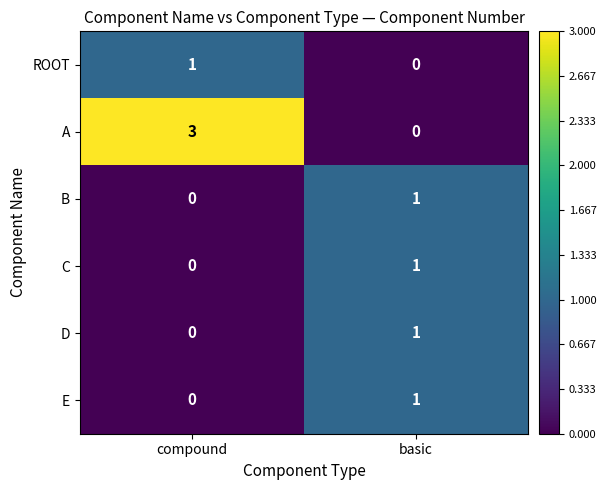

At which label does D reach its peak?

basic